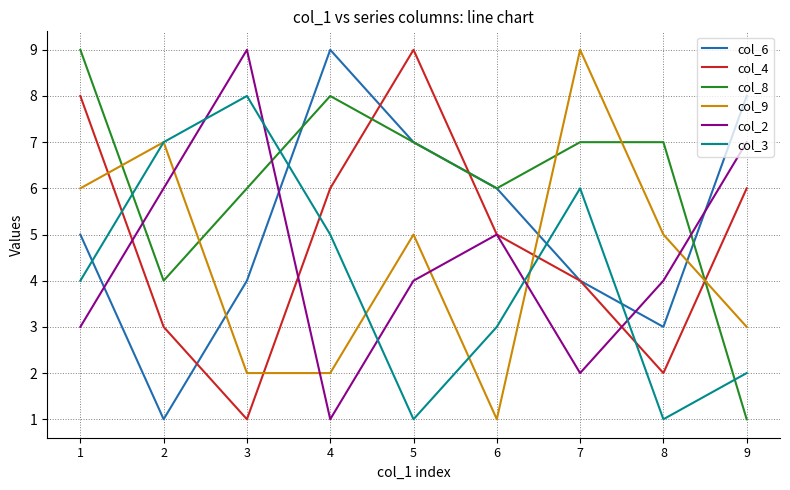

Reading left to right, extract all data points from this chart.

col_6: 1=5	2=1	3=4	4=9	5=7	6=6	7=4	8=3	9=8
col_4: 1=8	2=3	3=1	4=6	5=9	6=5	7=4	8=2	9=6
col_8: 1=9	2=4	3=6	4=8	5=7	6=6	7=7	8=7	9=1
col_9: 1=6	2=7	3=2	4=2	5=5	6=1	7=9	8=5	9=3
col_2: 1=3	2=6	3=9	4=1	5=4	6=5	7=2	8=4	9=7
col_3: 1=4	2=7	3=8	4=5	5=1	6=3	7=6	8=1	9=2